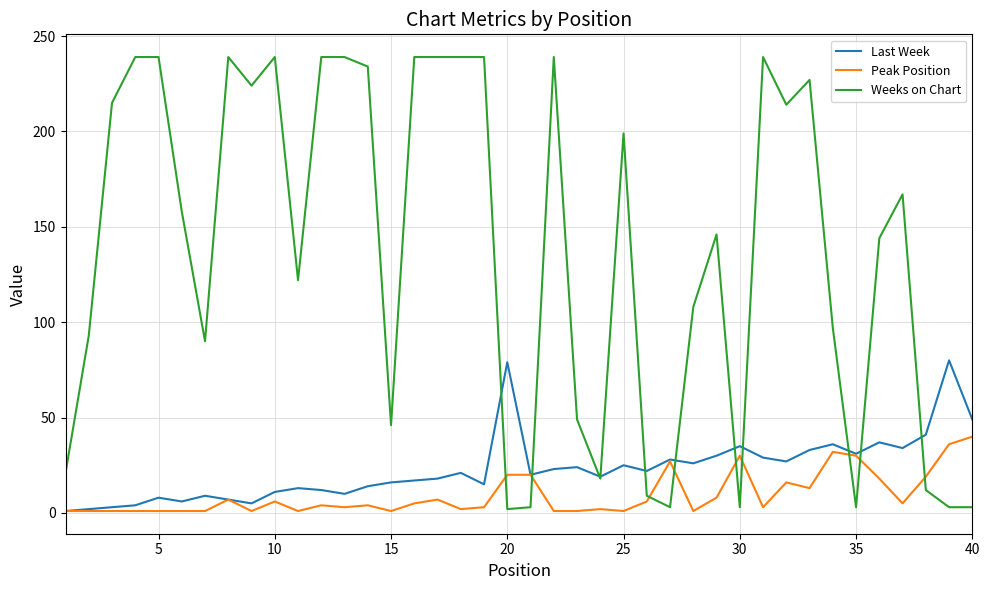

List the series in order of their peak value, lowest first.

Peak Position, Last Week, Weeks on Chart